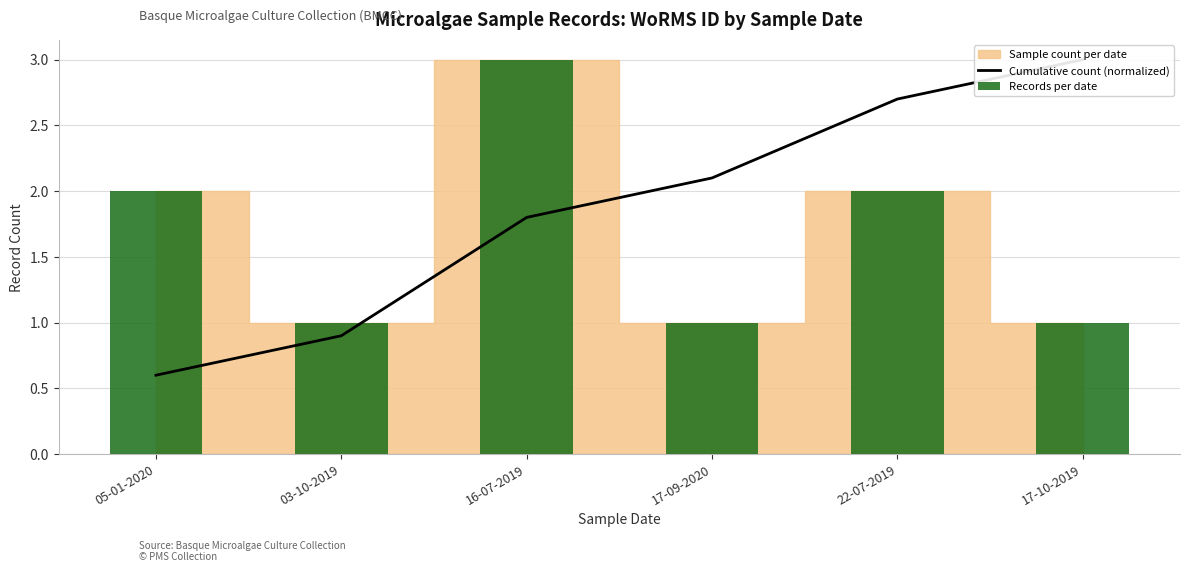

How many values in the Records per date series exceed 2?

1